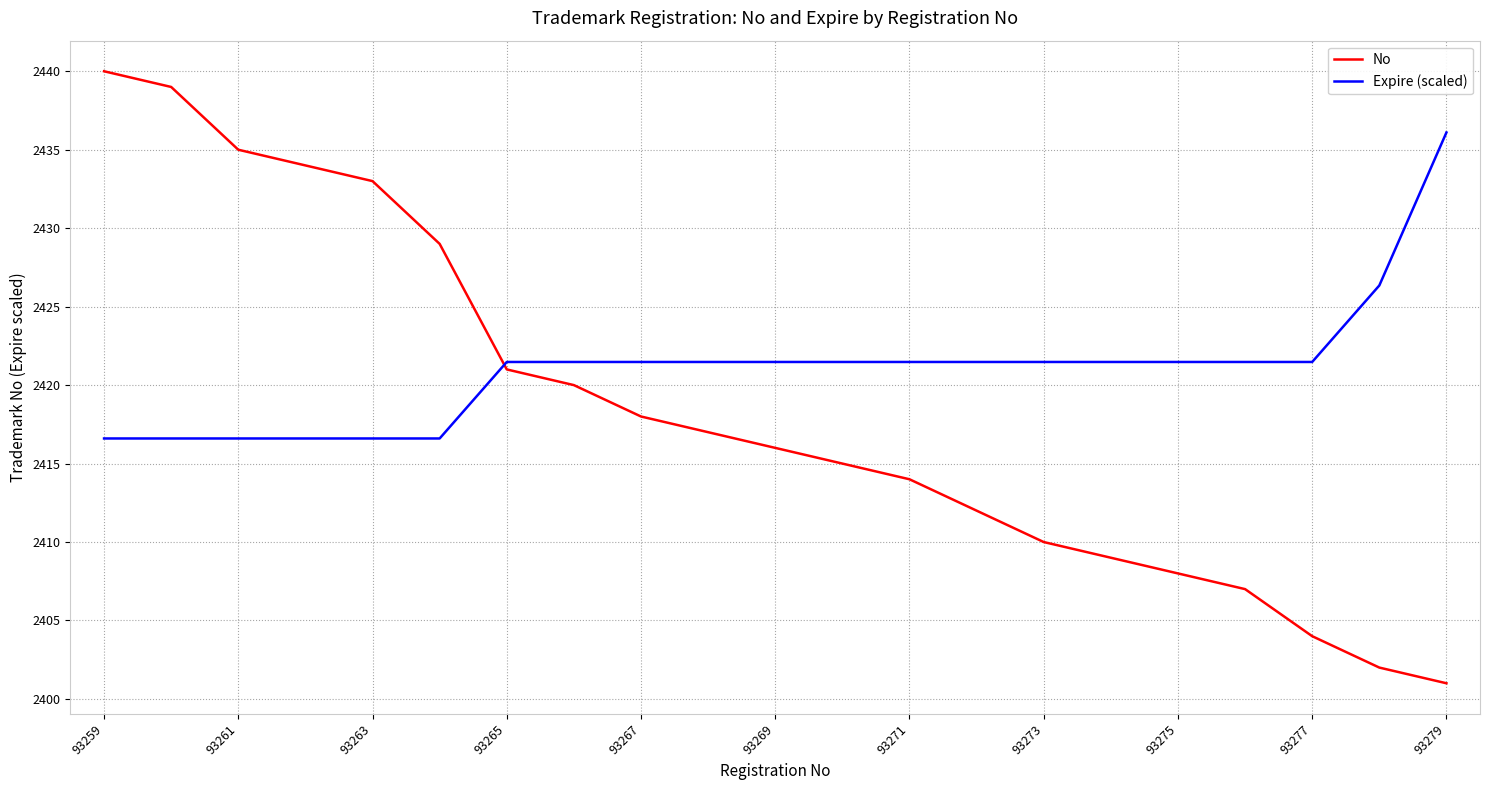

What is the greatest value displayed?

2440.0